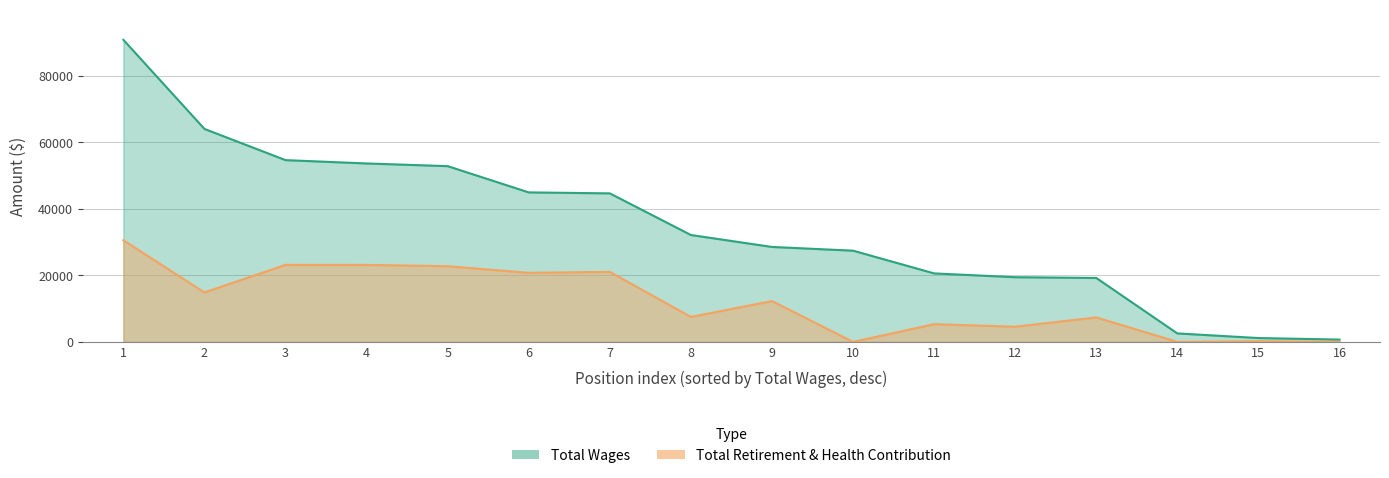

What is the spread (max minus min) of values at 8?

24617